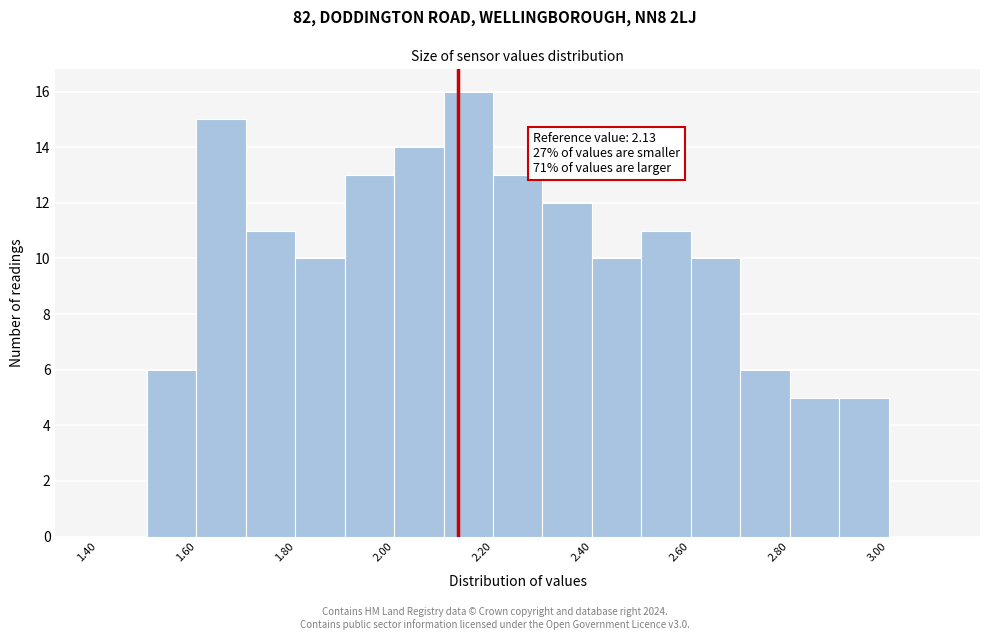

Over which range of the x-axis is the bar tallest?

2.1 to 2.2